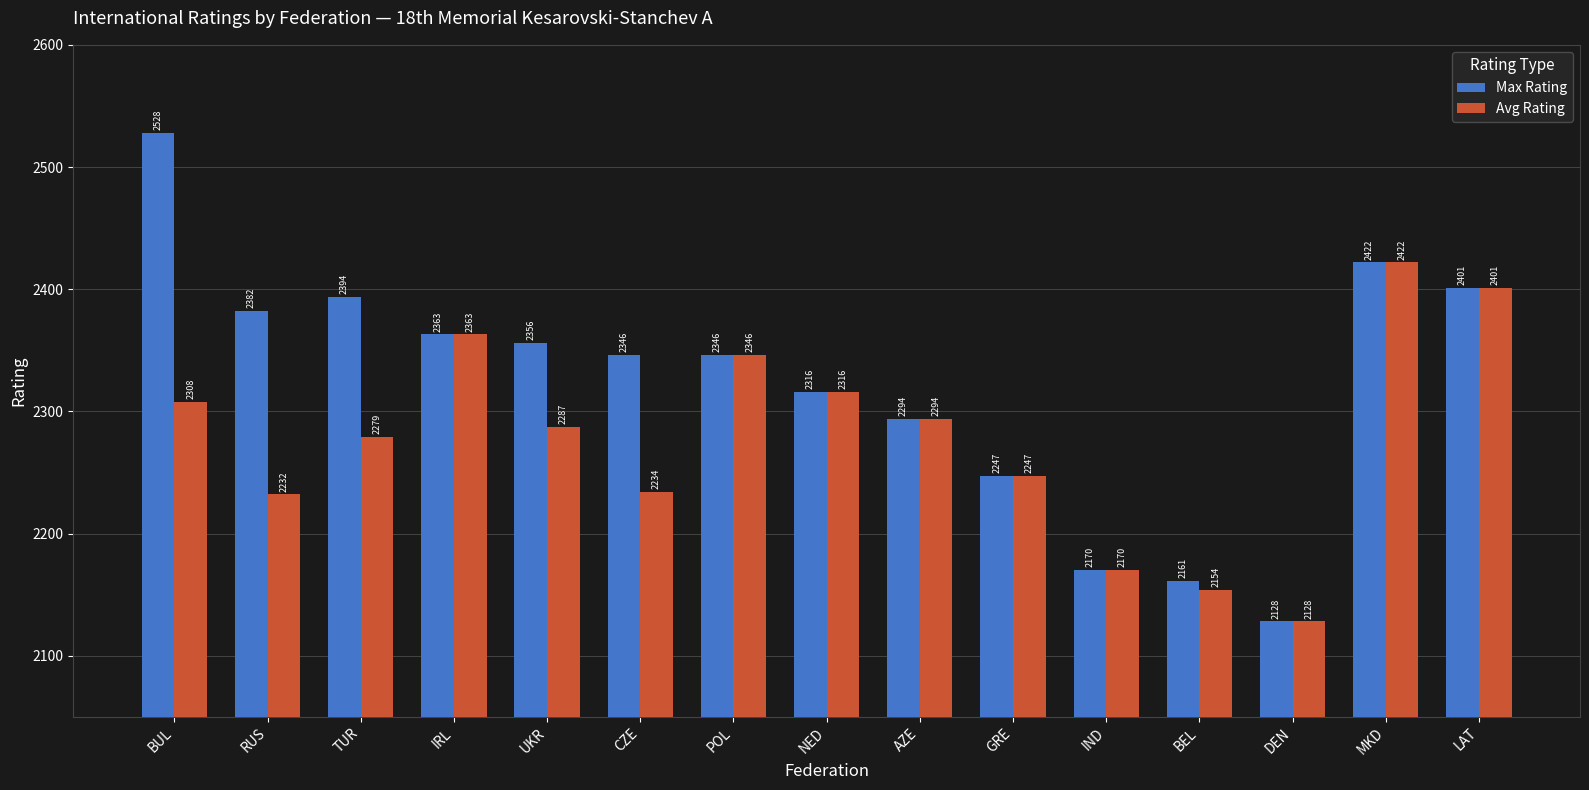

What is the difference between the Max Rating values at MKD and RUS?

40